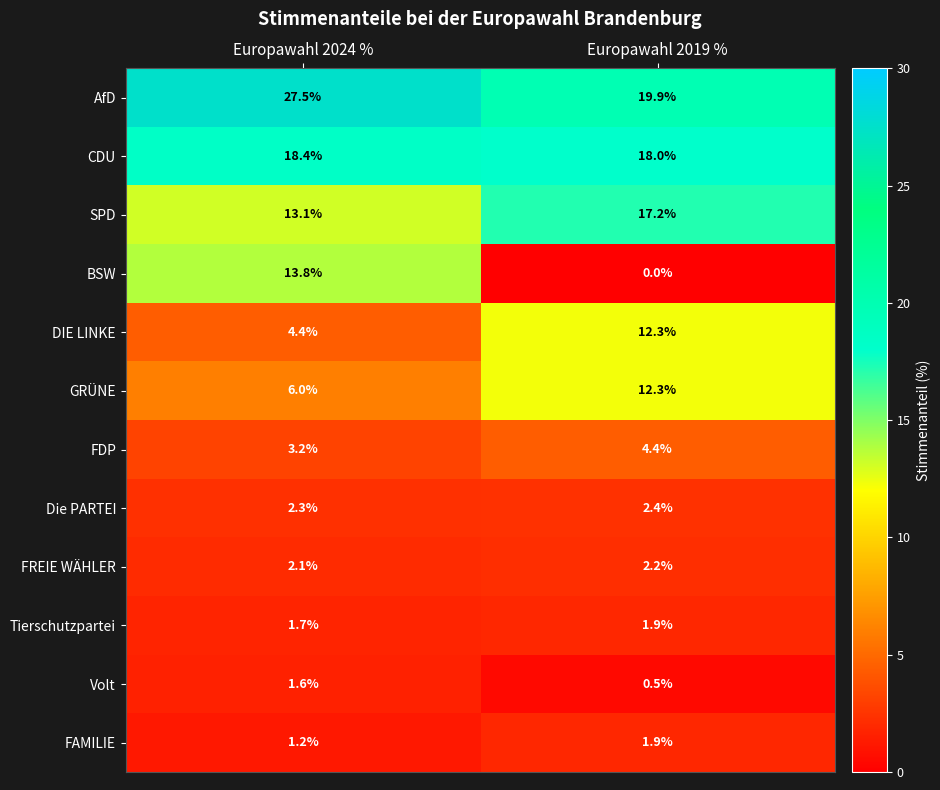

Count the number of data series in this chart.

12